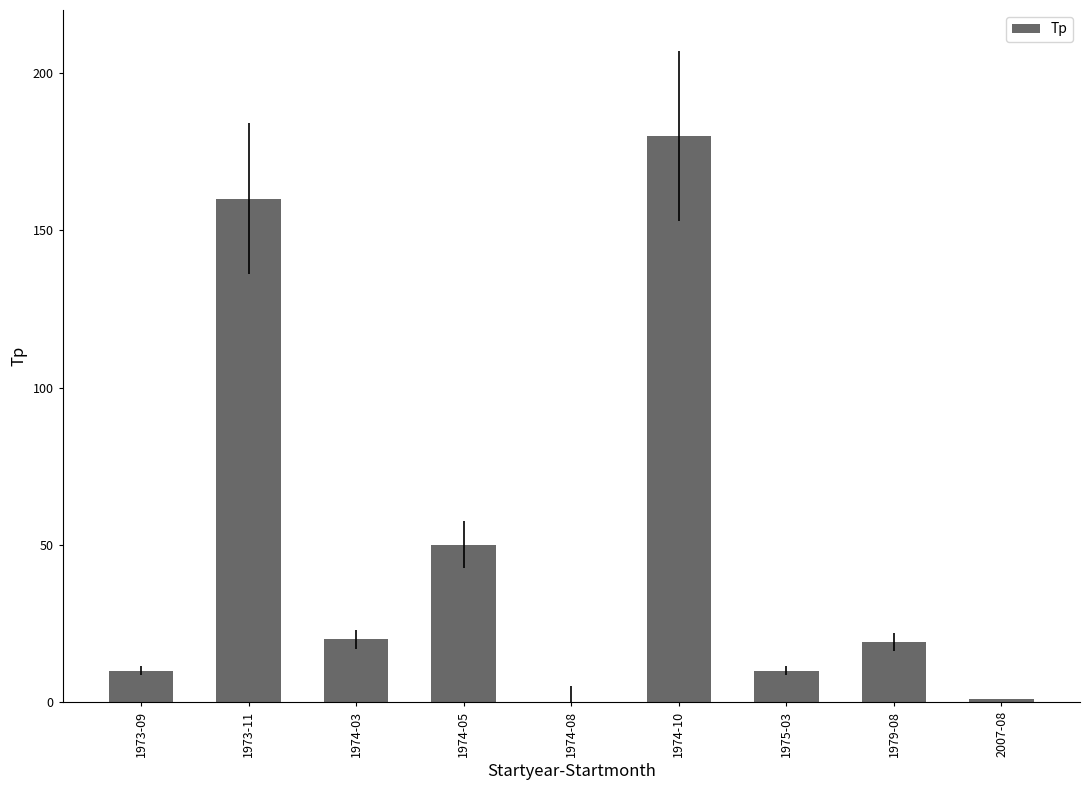

What is the sum of all values?

450